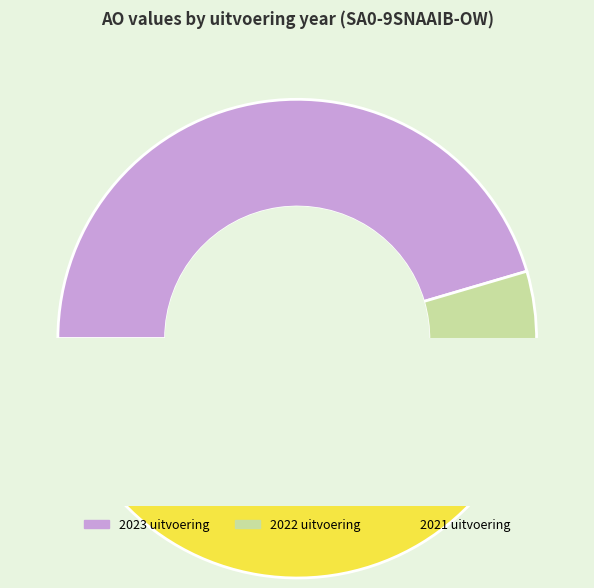

Do 2023 uitvoering and 2022 uitvoering together represent more than half of the pie?

Yes